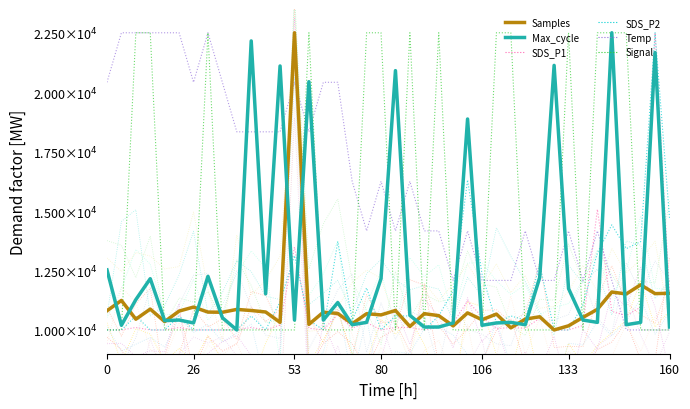

Is it true that SDS_P1 equals 10000.0 at 80?

True